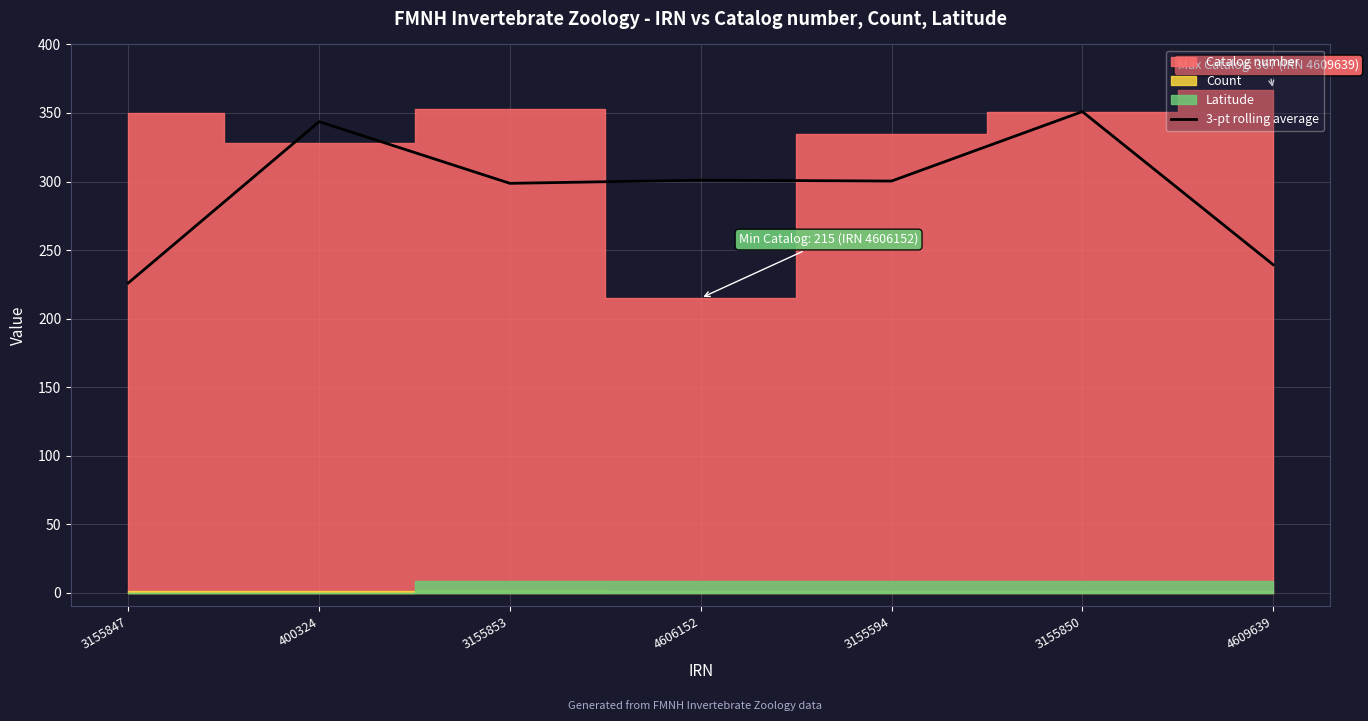

Is it true that 3-pt rolling average equals 75.8 at 3155850?

False